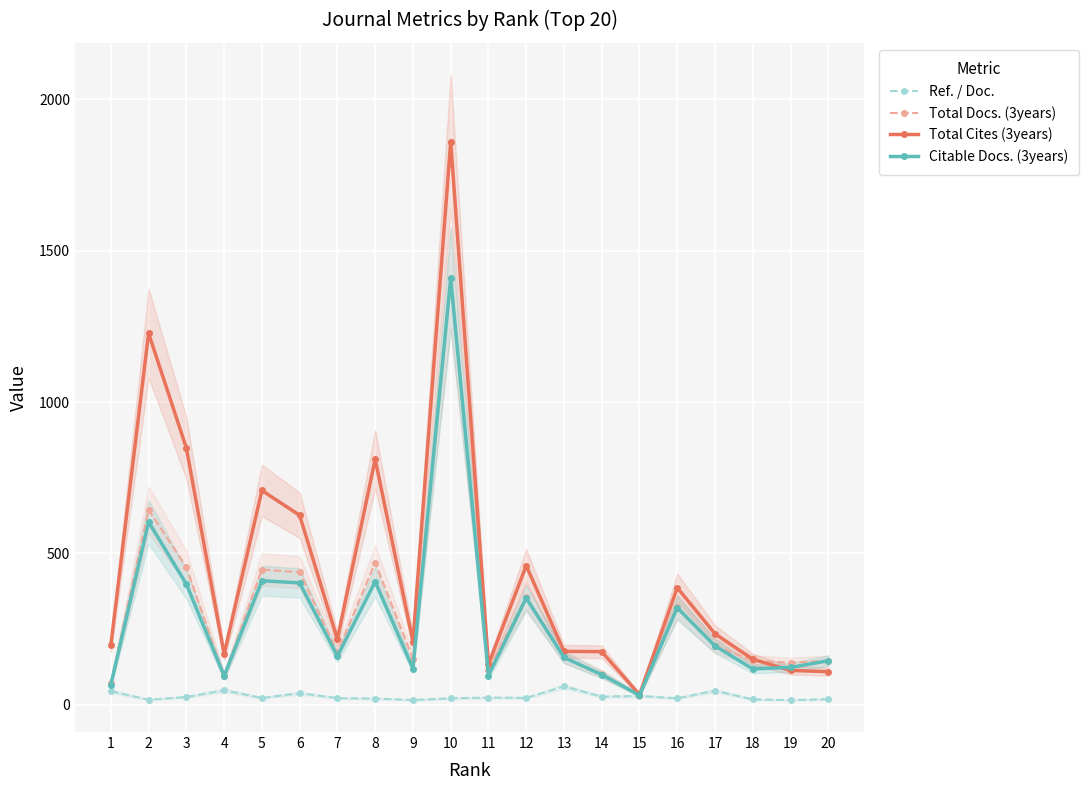

At which label does Total Docs. (3years) first exceed 173?

2